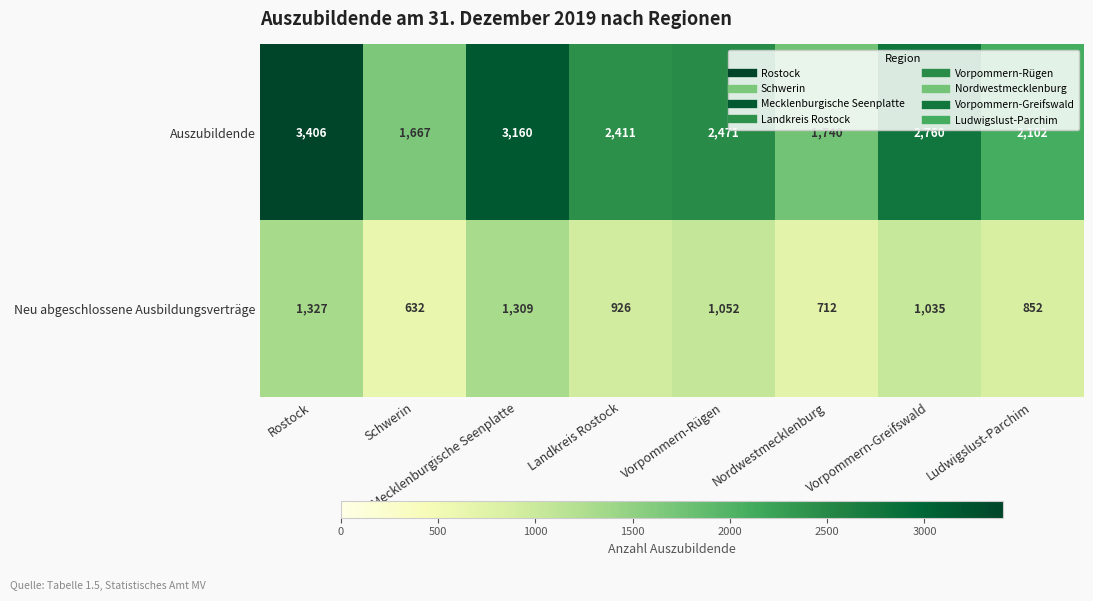

What is the difference between the second highest and second lowest values in the Neu abgeschlossene Ausbildungsverträge series?

597